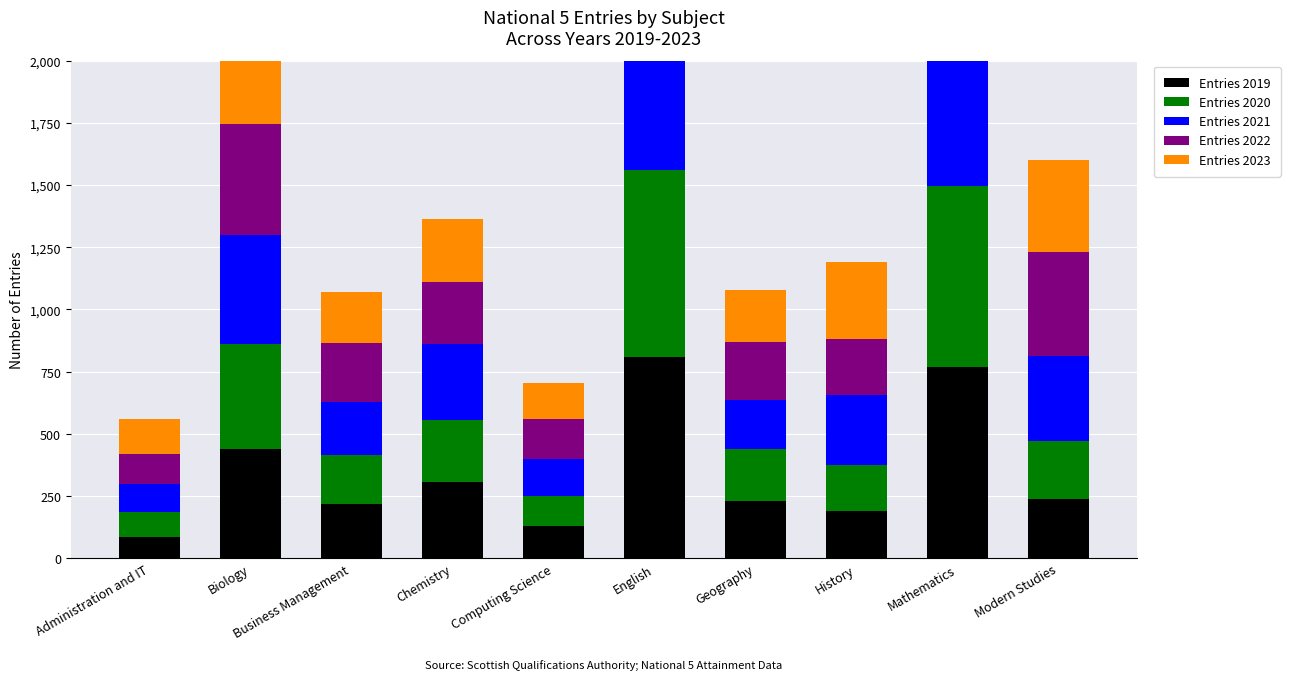

Reading left to right, list all the values displayed in this chart.

Entries 2019: Administration and IT=85	Biology=440	Business Management=220	Chemistry=305	Computing Science=130	English=810	Geography=230	History=190	Mathematics=770	Modern Studies=240
Entries 2020: Administration and IT=100	Biology=420	Business Management=195	Chemistry=250	Computing Science=120	English=750	Geography=210	History=185	Mathematics=725	Modern Studies=230
Entries 2021: Administration and IT=115	Biology=440	Business Management=215	Chemistry=305	Computing Science=150	English=935	Geography=195	History=280	Mathematics=740	Modern Studies=345
Entries 2022: Administration and IT=120	Biology=445	Business Management=235	Chemistry=250	Computing Science=160	English=925	Geography=235	History=225	Mathematics=810	Modern Studies=415
Entries 2023: Administration and IT=140	Biology=445	Business Management=205	Chemistry=255	Computing Science=145	English=920	Geography=210	History=310	Mathematics=780	Modern Studies=370